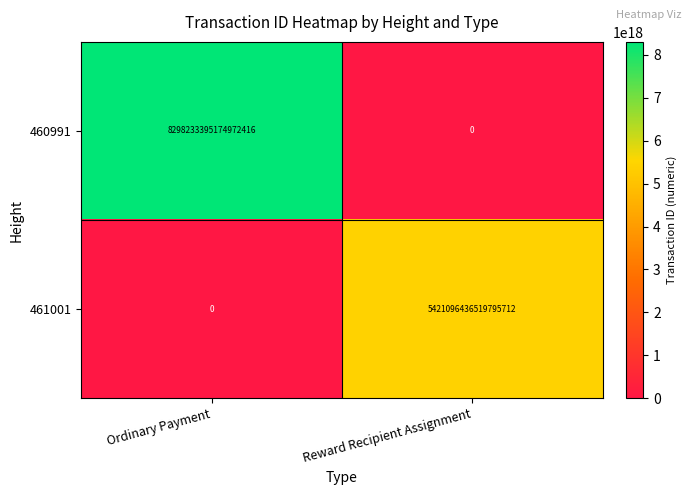

At how many categories does at least one series exceed 3976669283854244352?

2